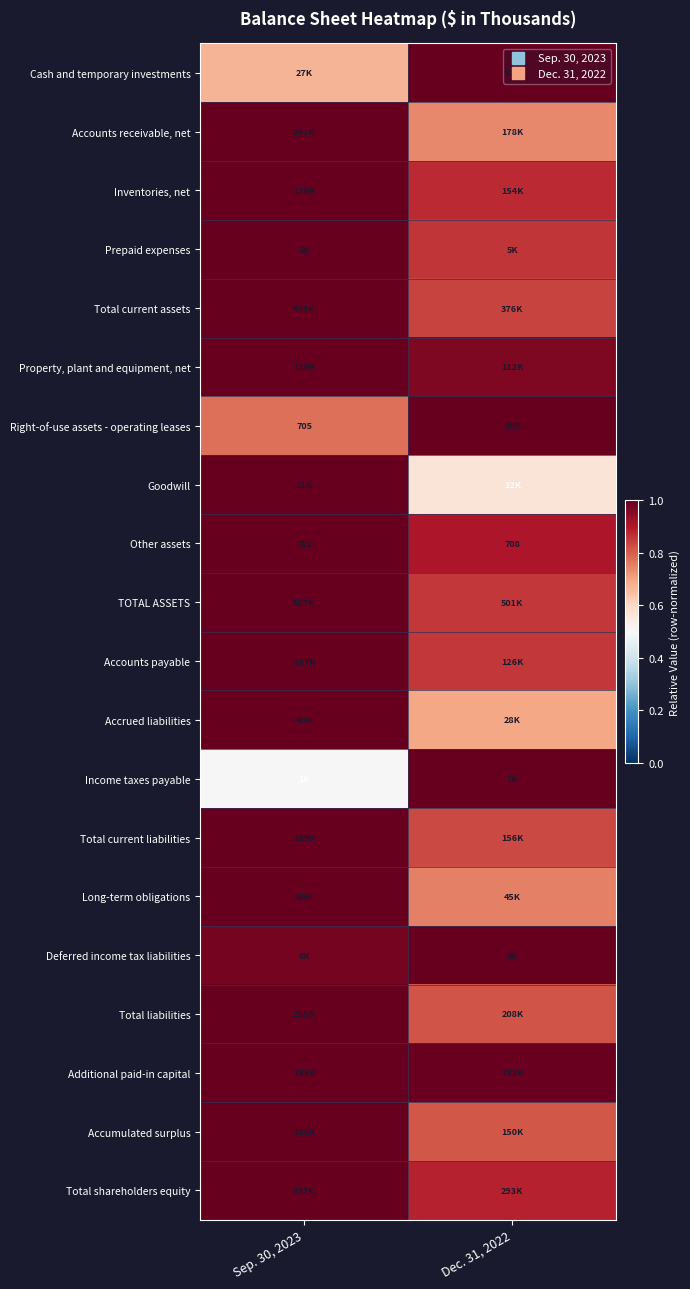

True or false: Property, plant and equipment, net has a value of 1.6 at Dec. 31, 2022.

False